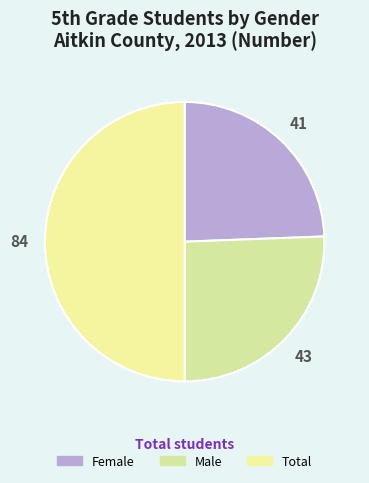

Does any single category account for the majority?

No